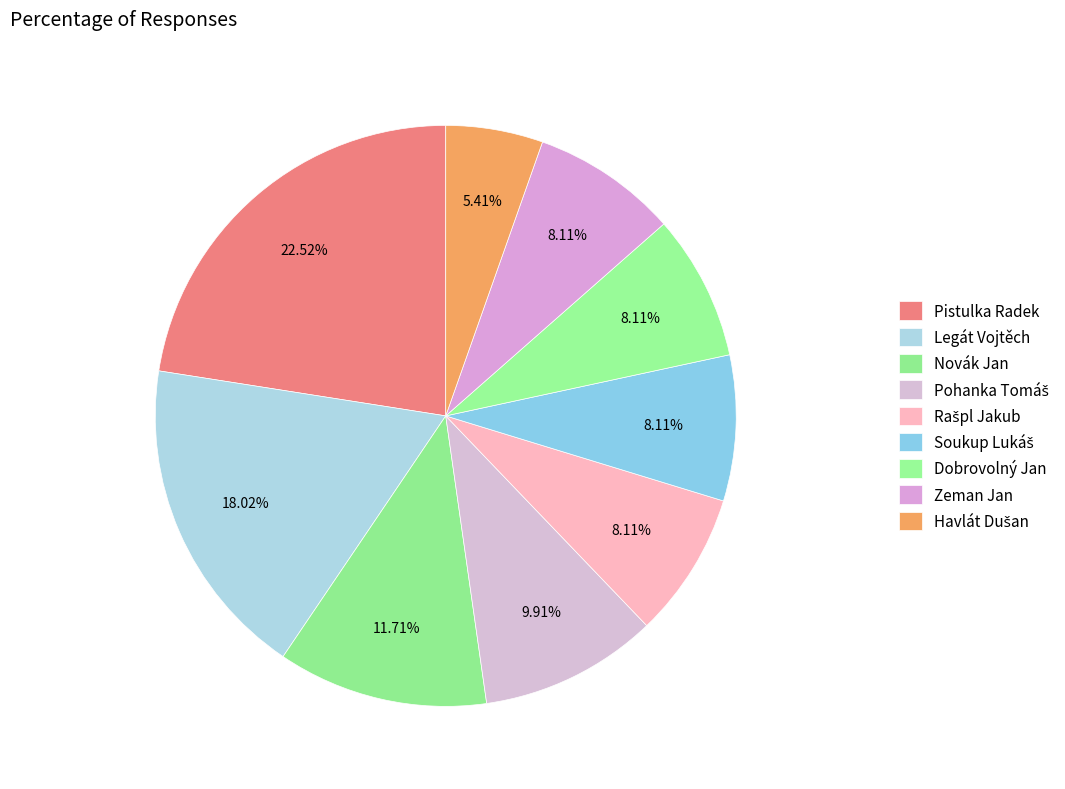

How many slices are in this pie chart?

9